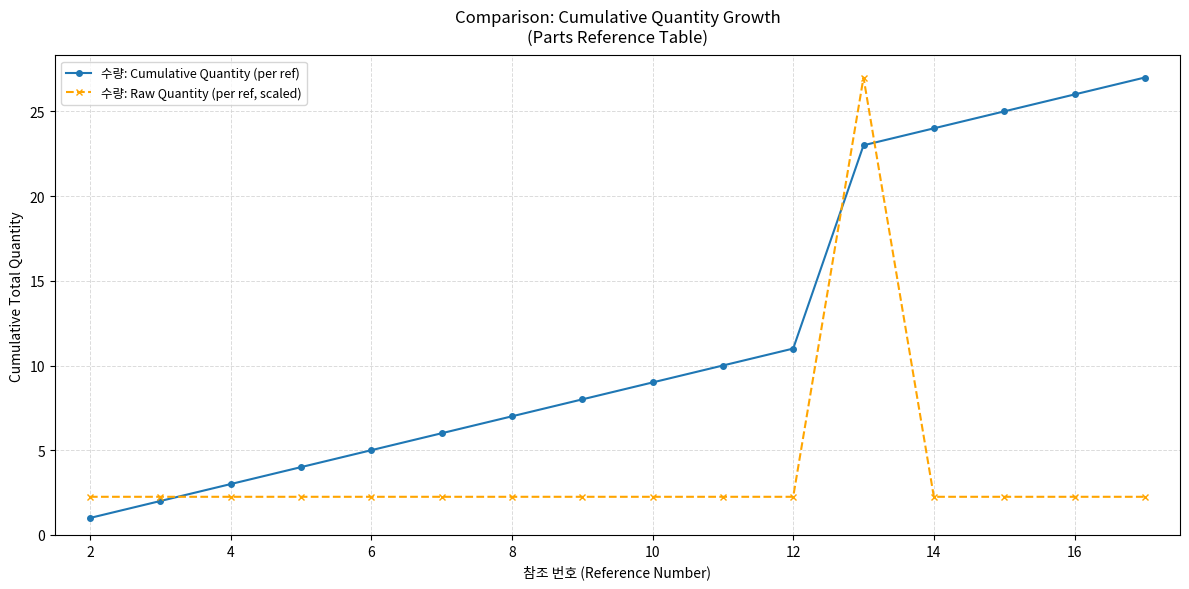

True or false: 수량: Cumulative Quantity (per ref) has more than 2 interior local peaks.

False